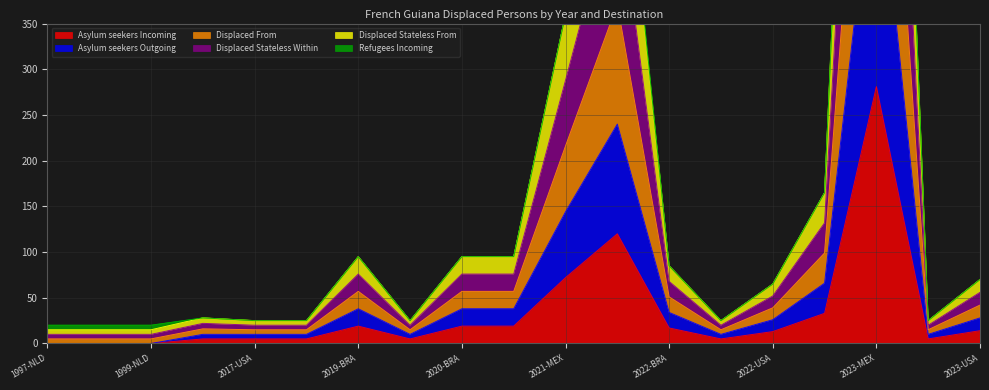

What position from the right is 2023-CRI?

2